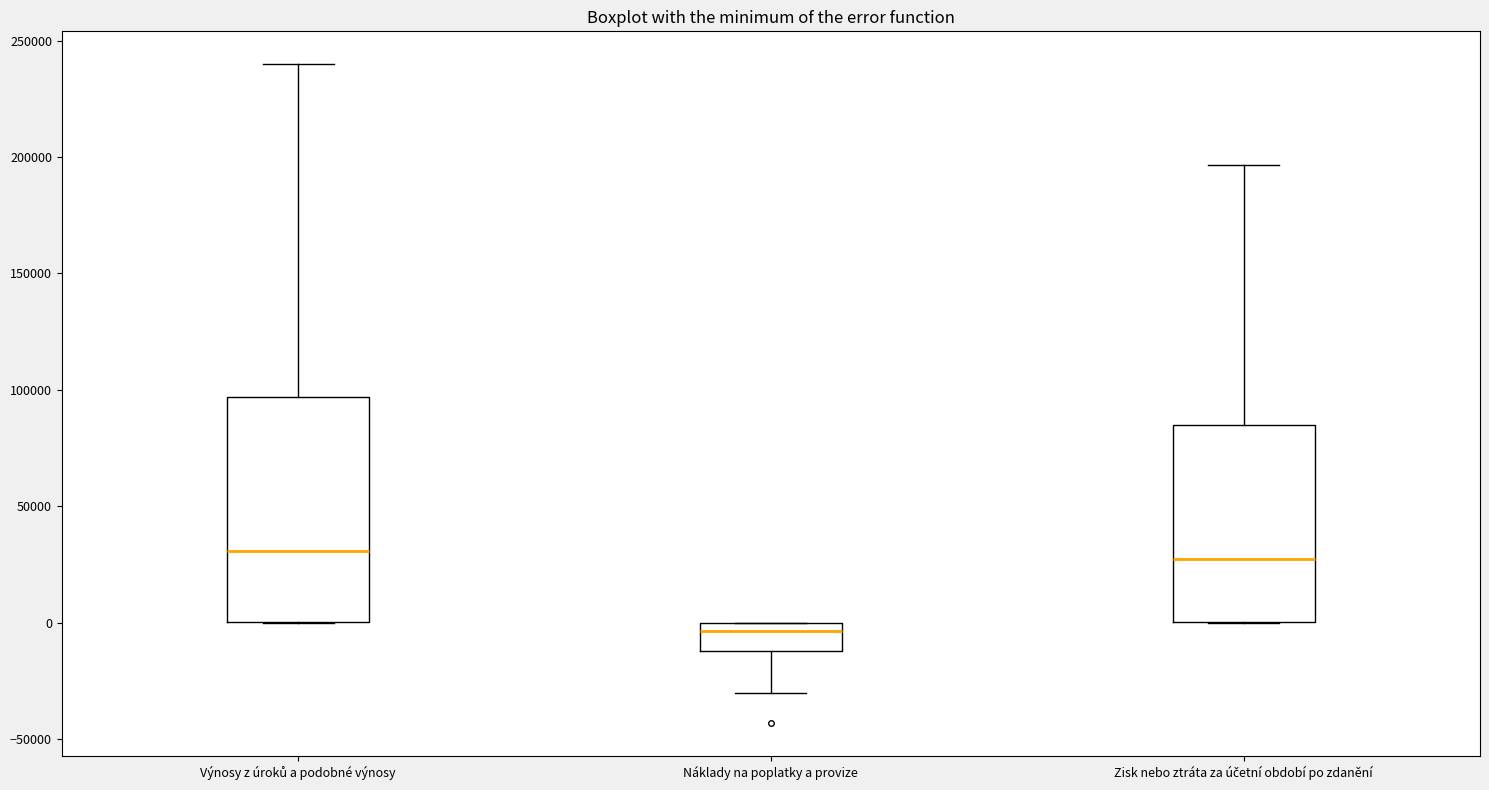

Reading left to right, transcribe this box plot: for each box, give where its median line is, the range the box spans, and where its two whiskers end, as read against the y-axis. The values are not printed on the chart, so give them approximately, as read against the axis.

Výnosy z úroků a podobné výnosy: median 30000, box 0 to 95000, whiskers 0 to 240000
Náklady na poplatky a provize: median -5000, box -10000 to 0, whiskers -30000 to 0
Zisk nebo ztráta za účetní období po zdanění: median 25000, box 0 to 85000, whiskers 0 to 195000